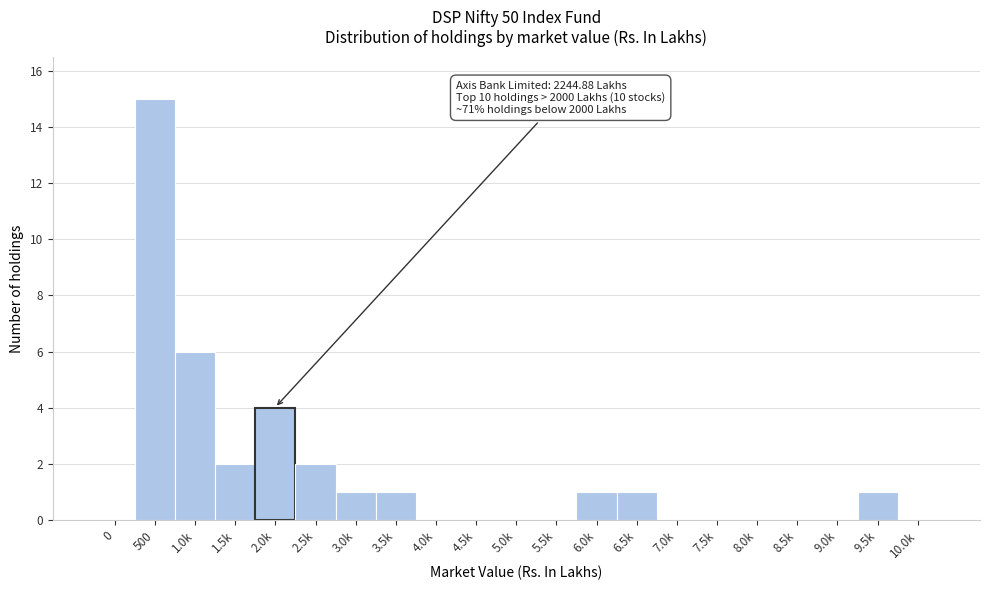

Reading right to left, extract all data points from this chart.

10.0k=0	9.5k=1	9.0k=0	8.5k=0	8.0k=0	7.5k=0	7.0k=0	6.5k=1	6.0k=1	5.5k=0	5.0k=0	4.5k=0	4.0k=0	3.5k=1	3.0k=1	2.5k=2	2.0k=4	1.5k=2	1.0k=6	500=15	0=0